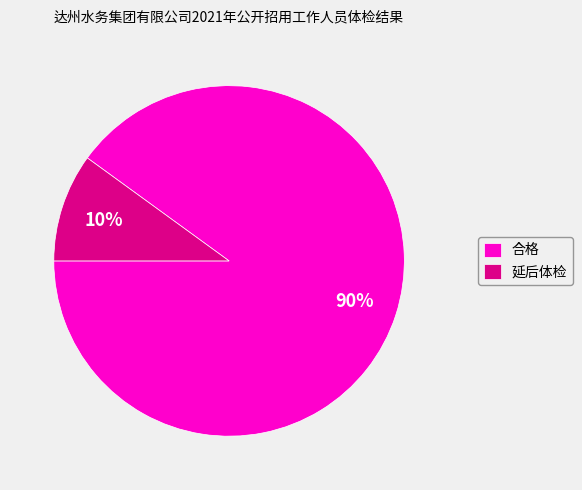

Which category accounts for the majority?

合格